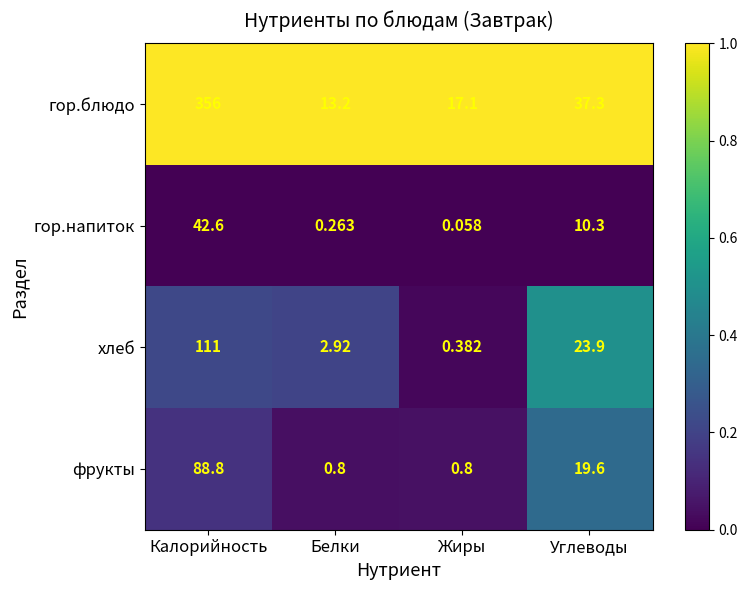

Which series has the widest spread of values?

гор.блюдо